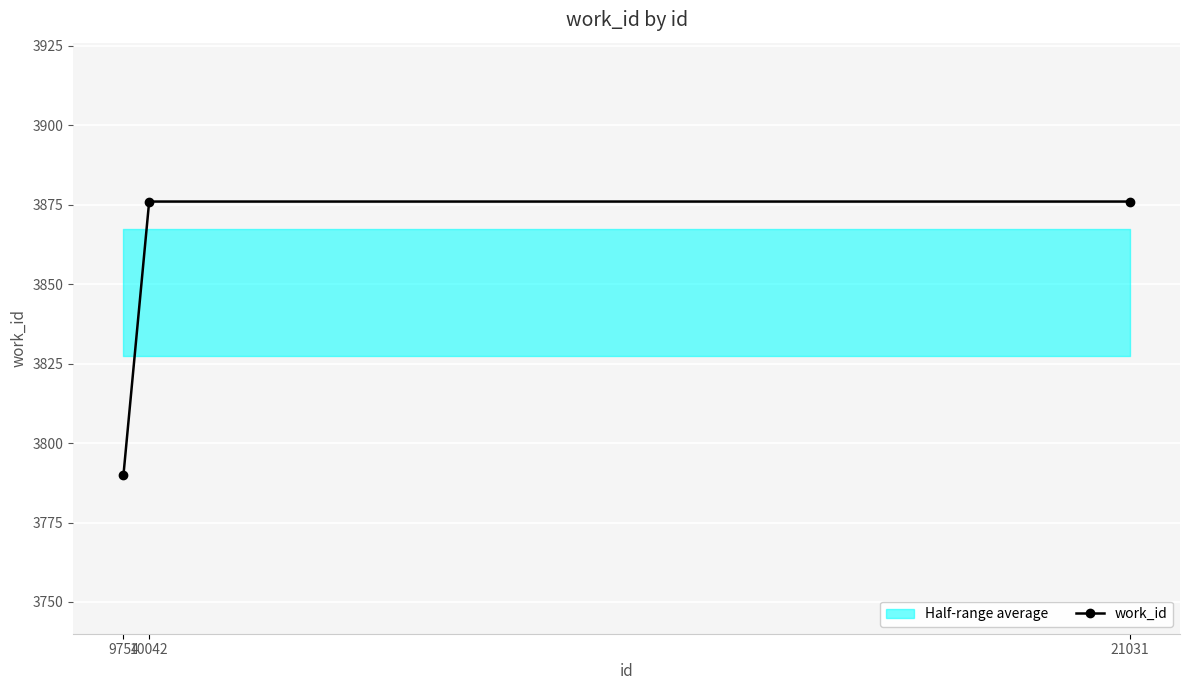

Is it true that the value at 10042 is 3876?

True